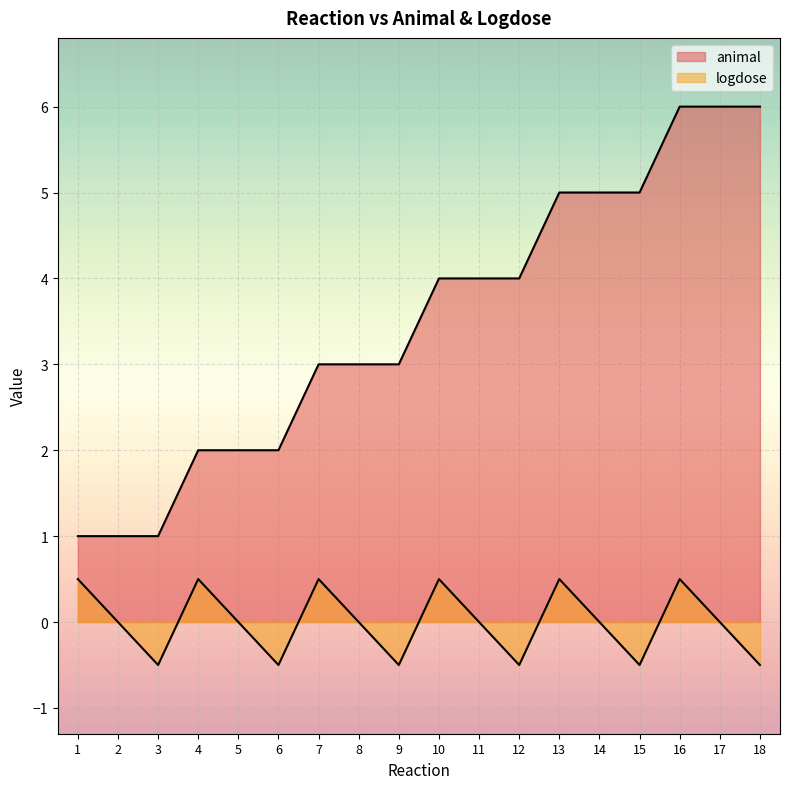

How many interior local peaks does the logdose series have?

5